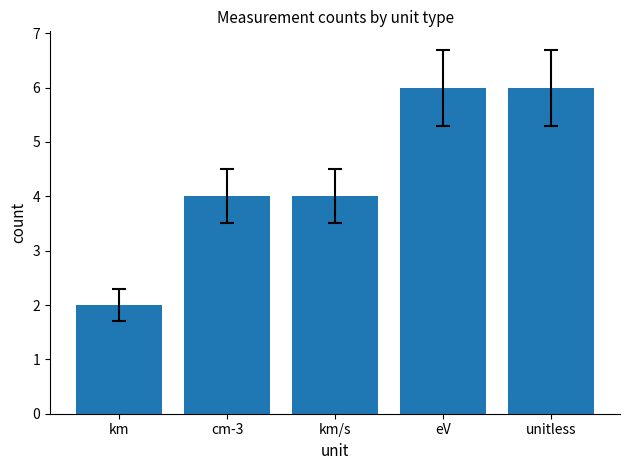

What is the minimum value shown in the chart?

2